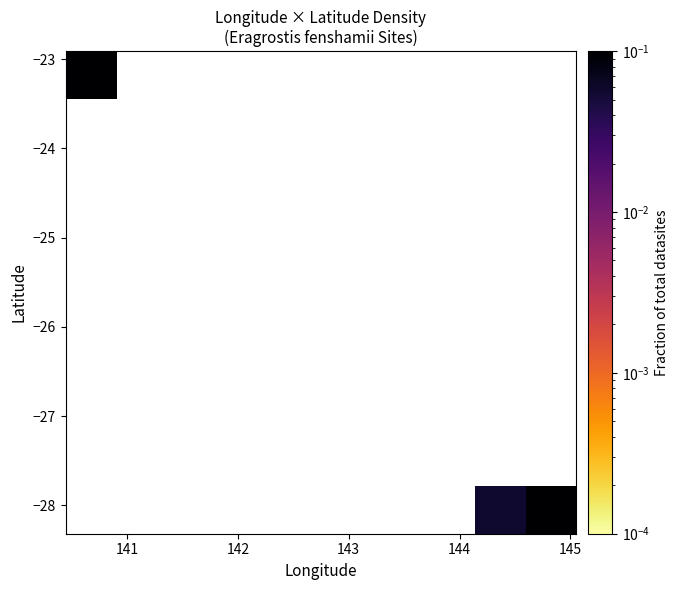

How many categories are shown in the chart?

10